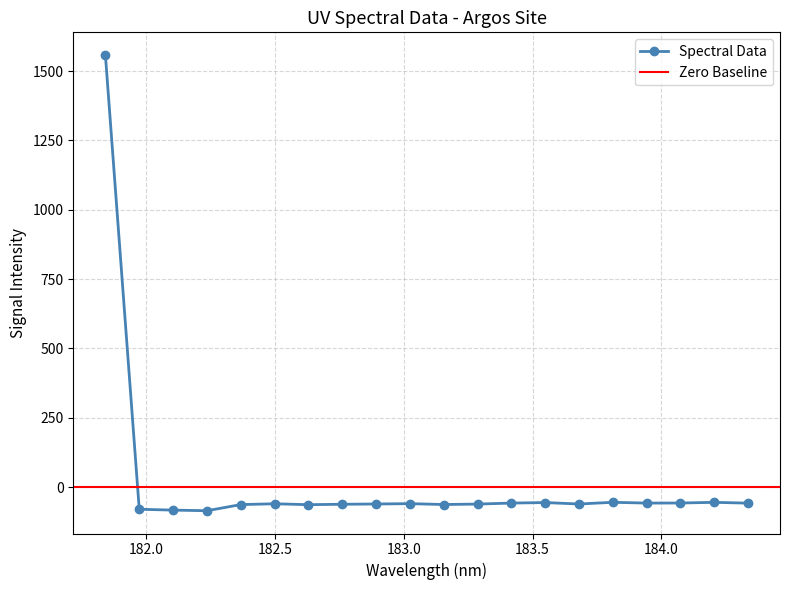

Is this an area chart (filled region under the line)?

No